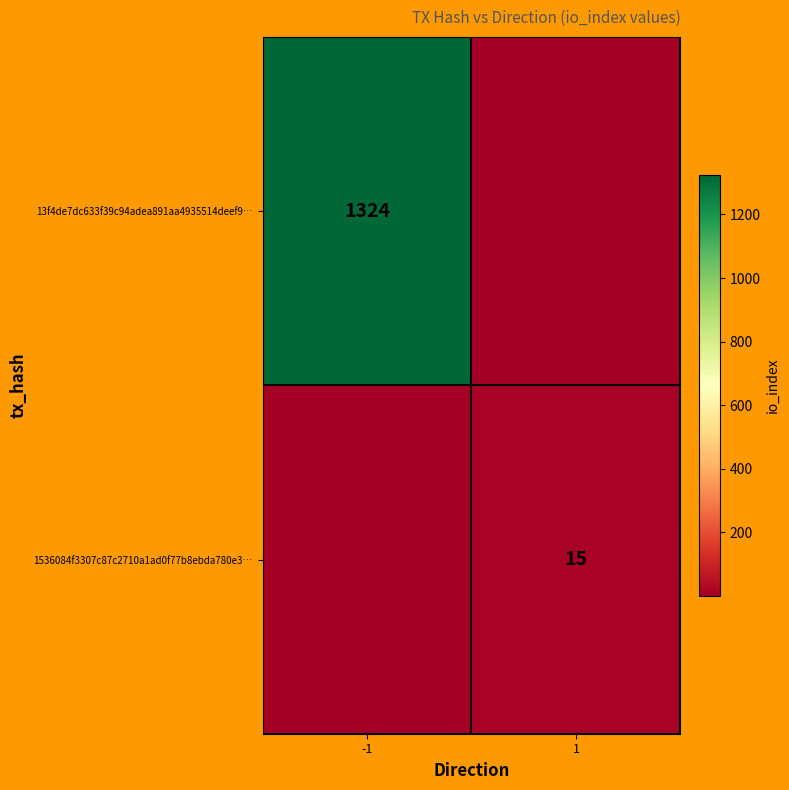

Is the value of 1536084f3307c87c2710a1ad0f77b8ebda780e3… at 1 greater than the value of 13f4de7dc633f39c94adea891aa4935514deef9… at -1?

No